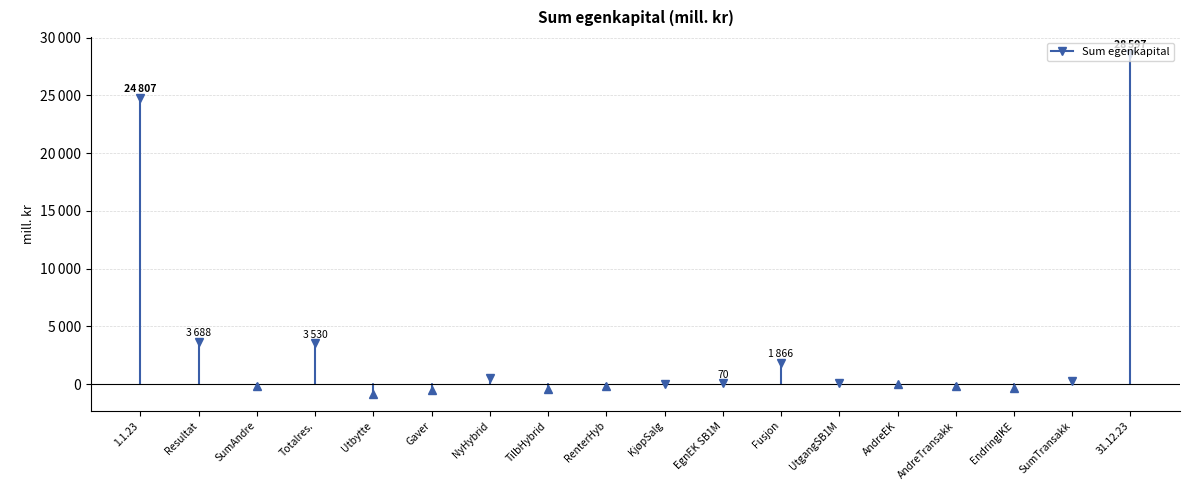

How many points are higher than both their immediate neighbors (excluding endpoints)?

3